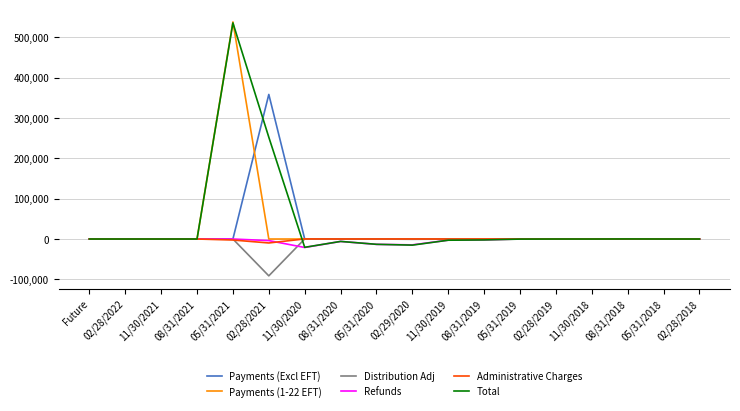

Which category has the lowest value across all series?

02/28/2021